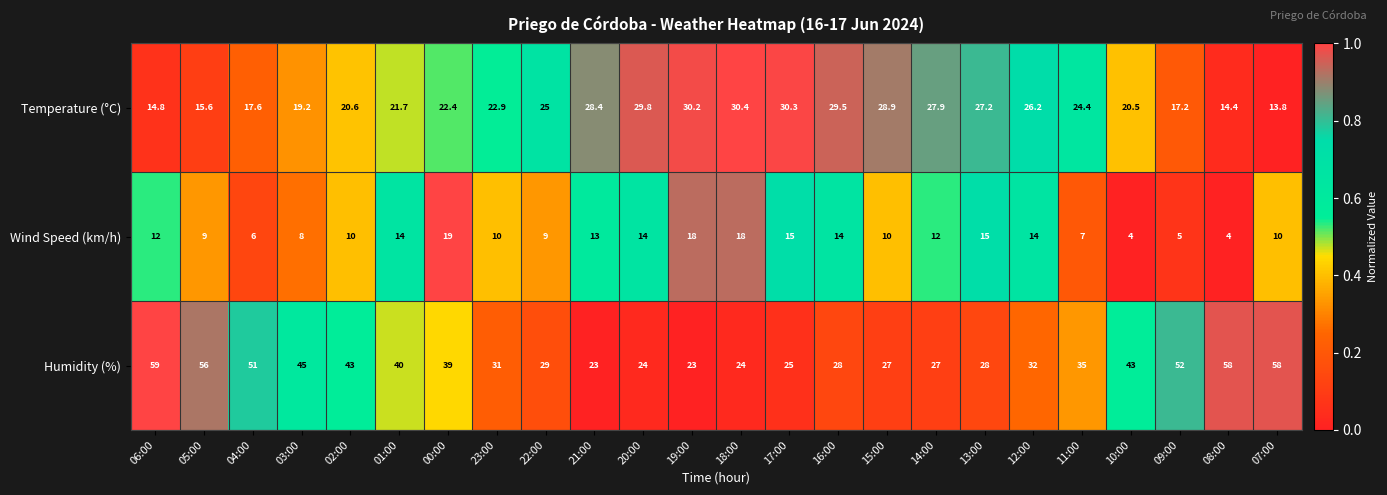

What is the sum of all Temperature (°C) values?

558.9